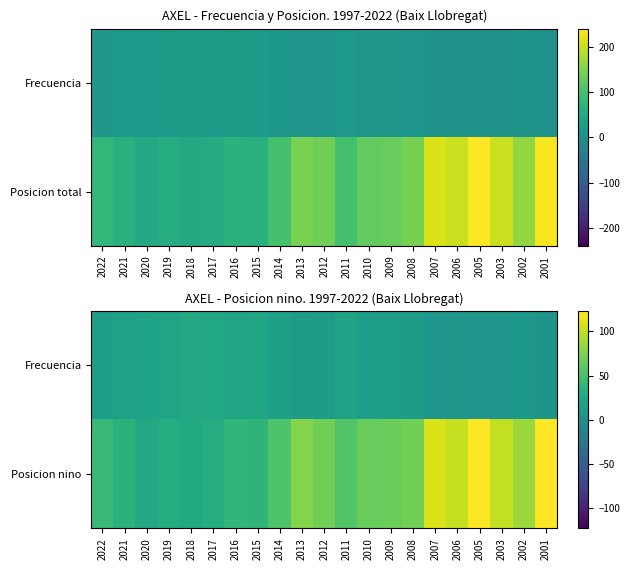

Is the value of Posicion nino at 2015 greater than the value of Frecuencia at 2011?

Yes